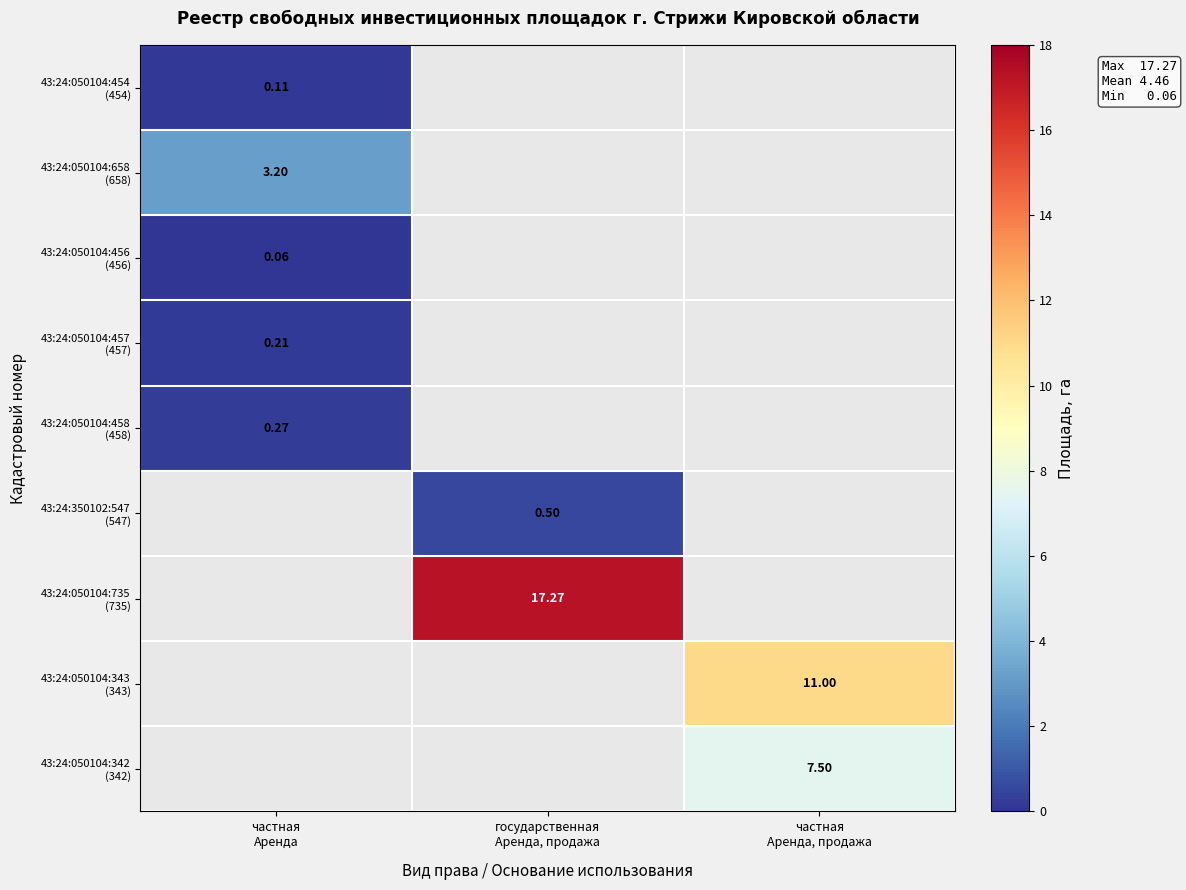

At which label does 43:24:050104:658 (658) reach its minimum?

частная Аренда